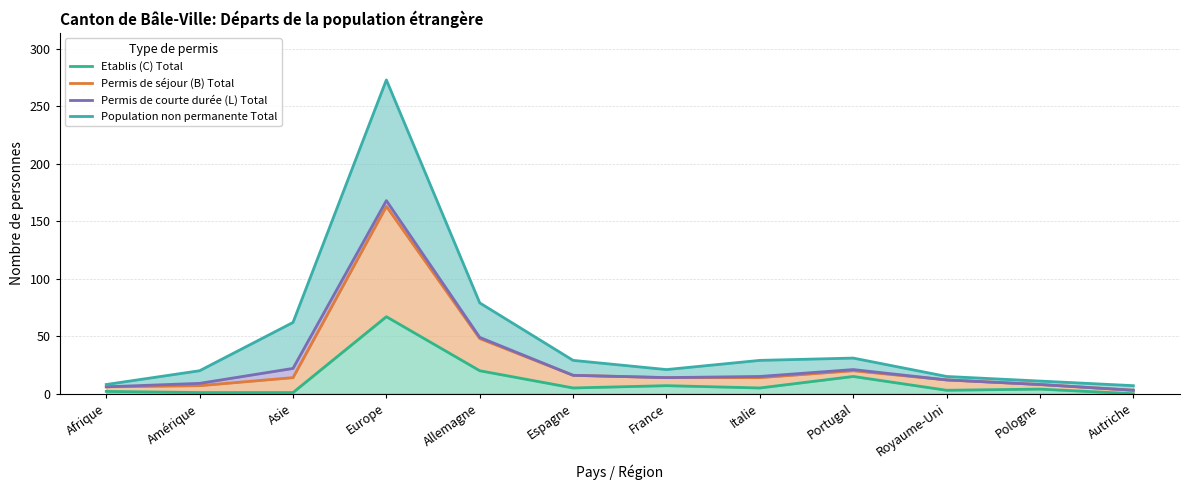

Reading left to right, extract all data points from this chart.

Etablis (C) Total: Afrique=2	Amérique=1	Asie=1	Europe=67	Allemagne=20	Espagne=5	France=7	Italie=5	Portugal=15	Royaume-Uni=3	Pologne=4	Autriche=0
Permis de séjour (B) Total: Afrique=6	Amérique=7	Asie=14	Europe=163	Allemagne=48	Espagne=16	France=14	Italie=14	Portugal=20	Royaume-Uni=12	Pologne=8	Autriche=3
Permis de courte durée (L) Total: Afrique=6	Amérique=9	Asie=22	Europe=168	Allemagne=49	Espagne=16	France=14	Italie=15	Portugal=21	Royaume-Uni=12	Pologne=8	Autriche=3
Population non permanente Total: Afrique=8	Amérique=20	Asie=62	Europe=273	Allemagne=79	Espagne=29	France=21	Italie=29	Portugal=31	Royaume-Uni=15	Pologne=11	Autriche=7